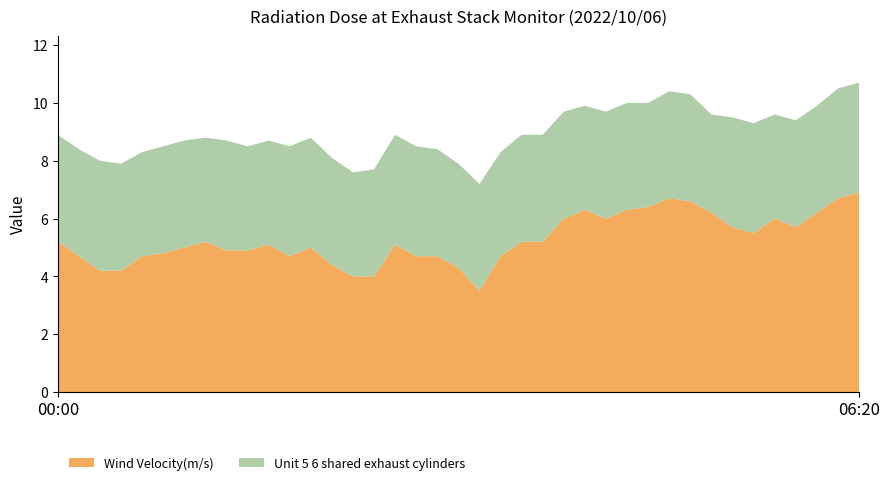

Reading right to left, list all the values displayed in this chart.

Wind Velocity(m/s): 6.9	6.7	6.2	5.7	6.0	5.5	5.7	6.2	6.6	6.7	6.4	6.3	6.0	6.3	6.0	5.2	5.2	4.7	3.5	4.3	4.7	4.7	5.1	4.0	4.0	4.4	5.0	4.7	5.1	4.9	4.9	5.2	5.0	4.8	4.7	4.2	4.2	4.7	5.2
Unit 5 6 shared exhaust cylinders: 3.8	3.8	3.7	3.7	3.6	3.8	3.8	3.4	3.7	3.7	3.6	3.7	3.7	3.6	3.7	3.7	3.7	3.6	3.7	3.6	3.7	3.8	3.8	3.7	3.6	3.7	3.8	3.8	3.6	3.6	3.8	3.6	3.7	3.7	3.6	3.7	3.8	3.7	3.7